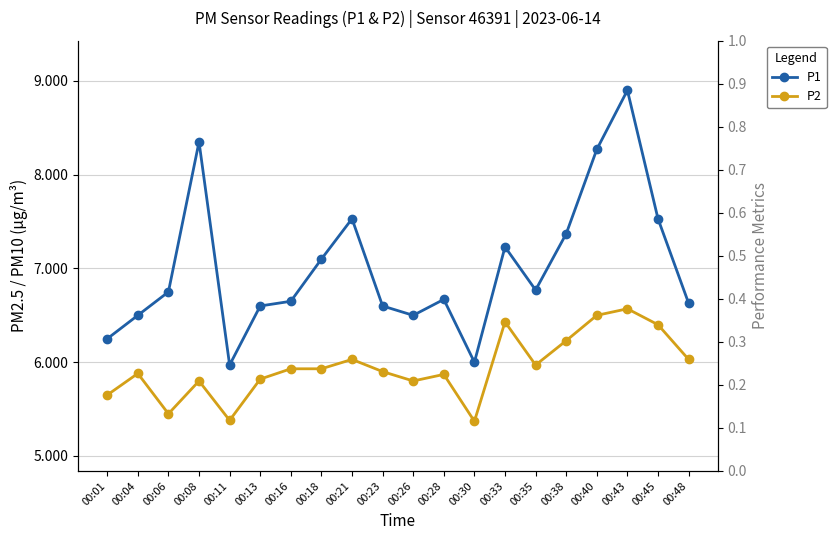

Reading right to left, transcribe all the data shown in this chart.

P1: 6.6	7.5	8.9	8.3	7.4	6.8	7.2	6.0	6.7	6.5	6.6	7.5	7.1	6.7	6.6	6.0	8.3	6.8	6.5	6.2
P2: 6.0	6.4	6.6	6.5	6.2	6.0	6.4	5.4	5.9	5.8	5.9	6.0	5.9	5.9	5.8	5.4	5.8	5.5	5.9	5.7